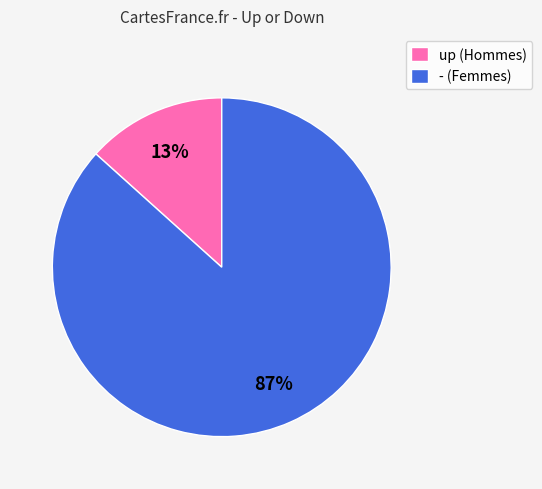

Is the sum of - and up greater than half?

Yes